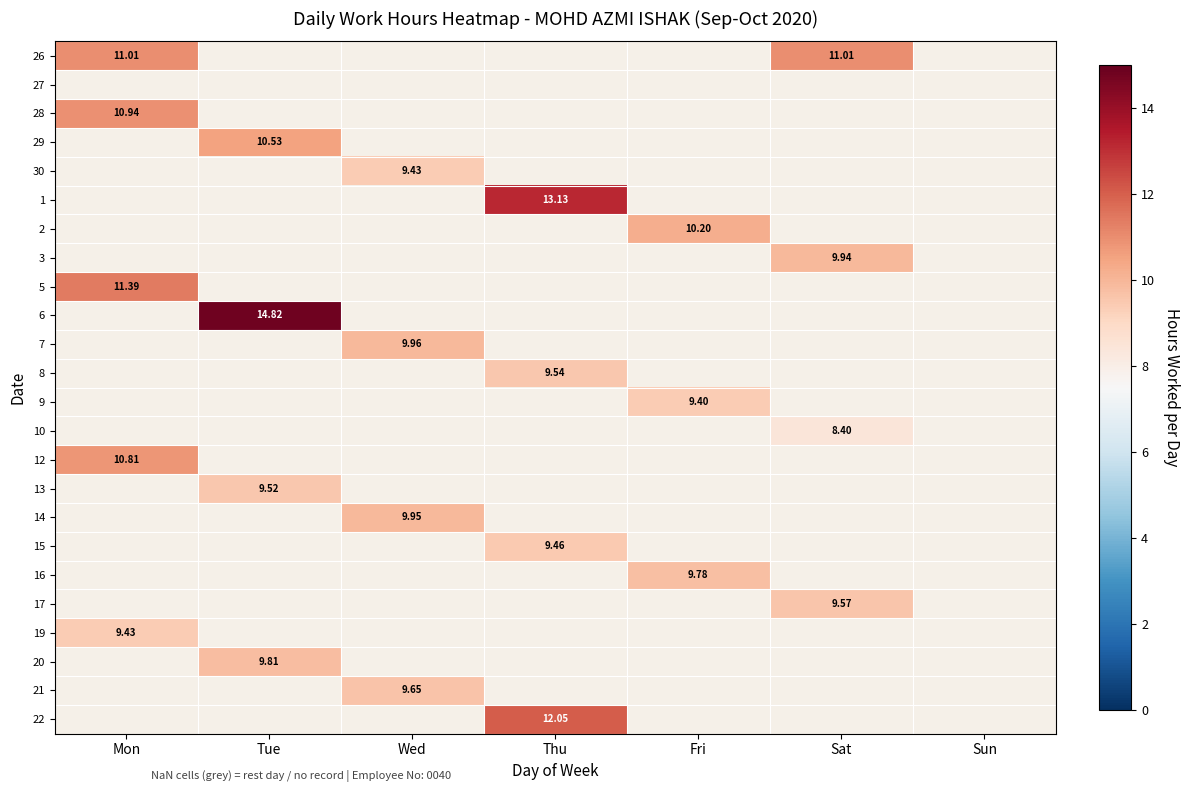

Which label corresponds to the smallest value in the chart?

Sat